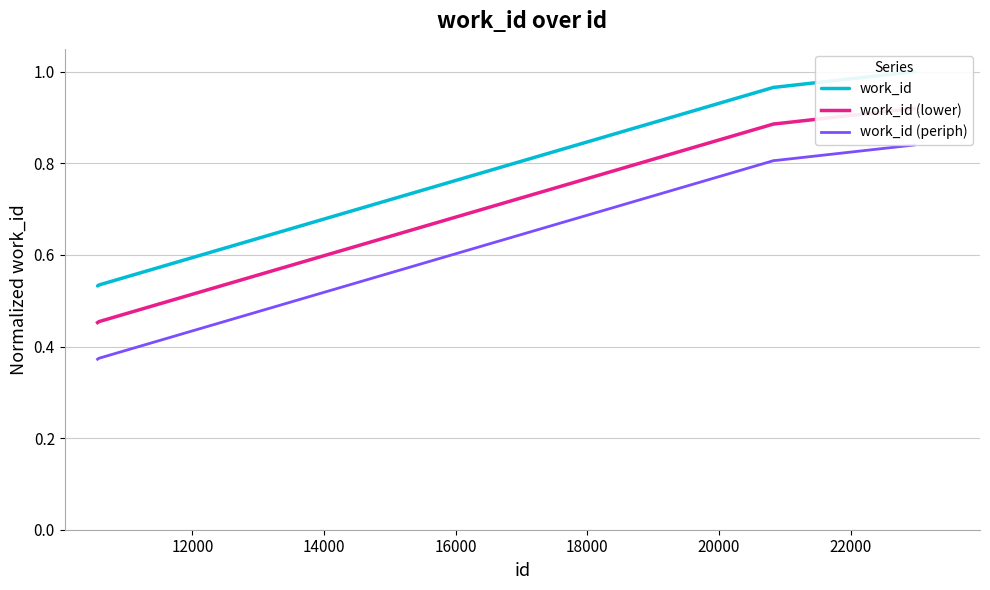

How many work_id (periph) values are between 0 and 1?

10